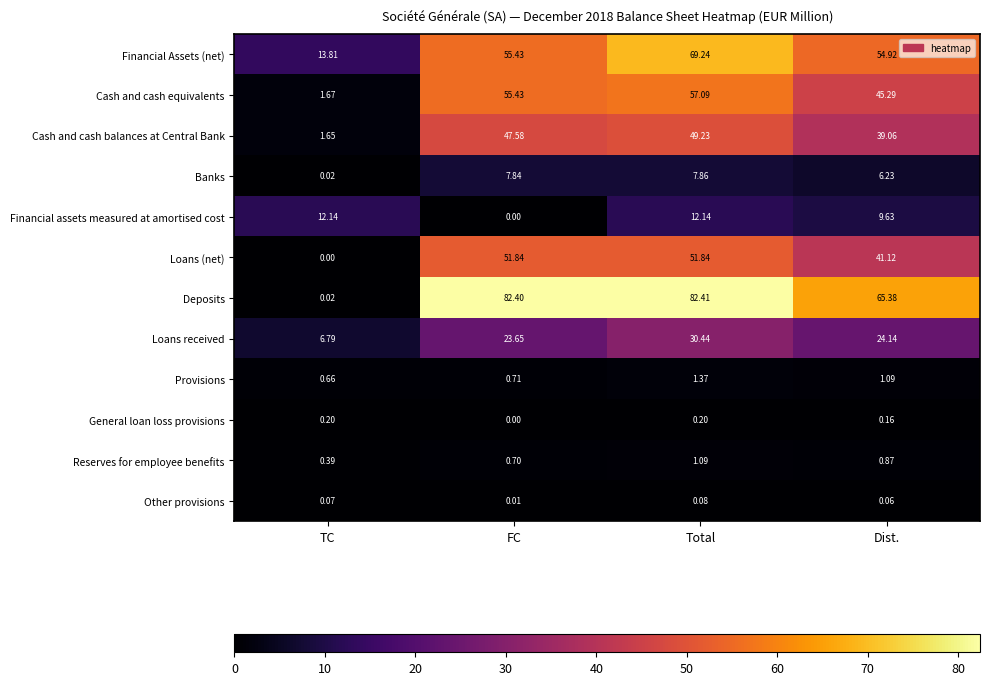

At which category does the chart reach its peak across all series?

Total